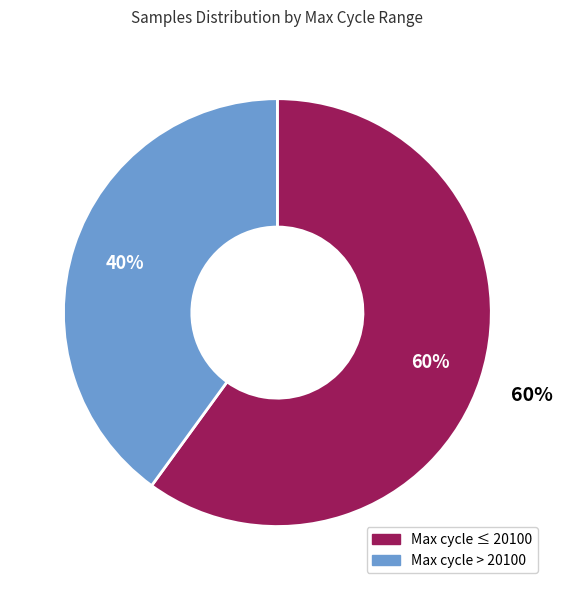

Do 12 and 39 together represent more than half of the pie?

No